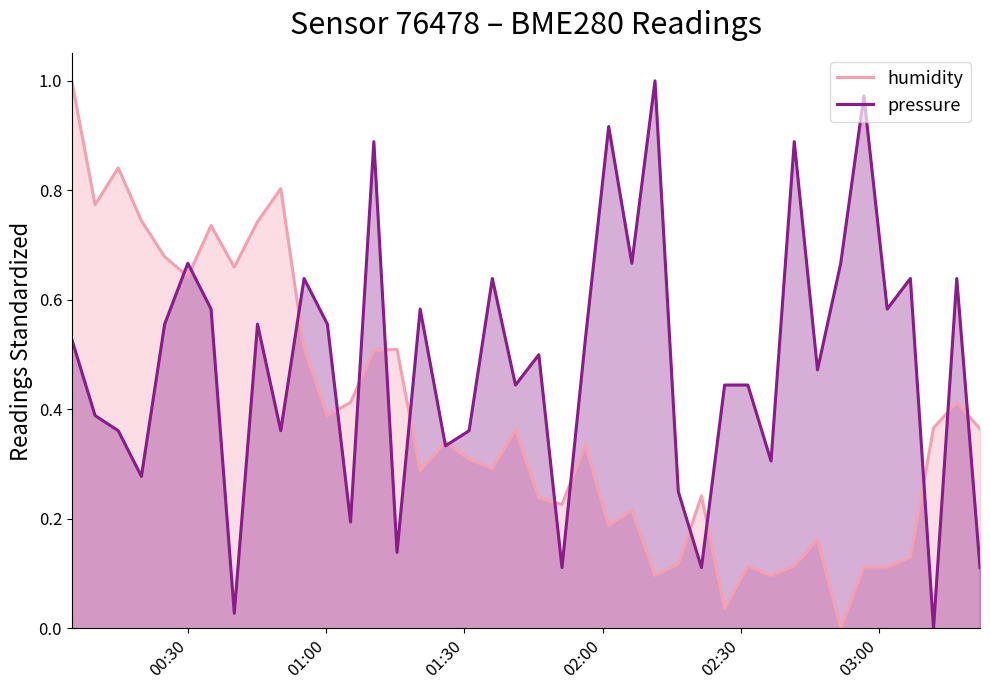

What is the value of the humidity point at the 7th from the left?

0.7